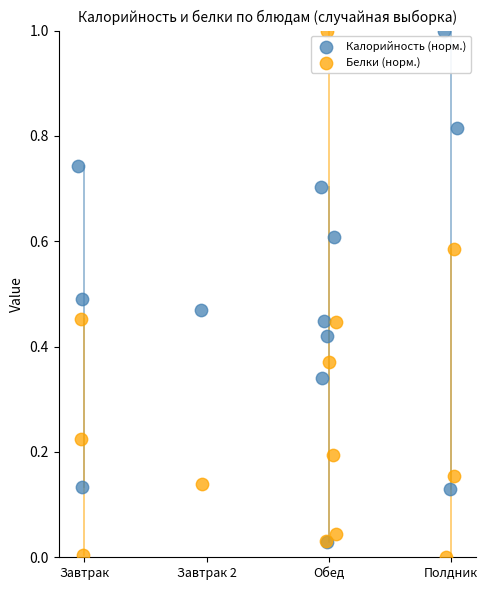

Which series has the widest spread of Y values?

Белки (норм.)